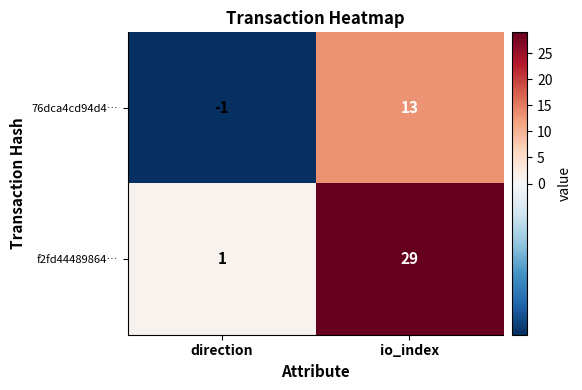

List the labels in order of 76dca4cd94d4… value, largest first.

io_index, direction